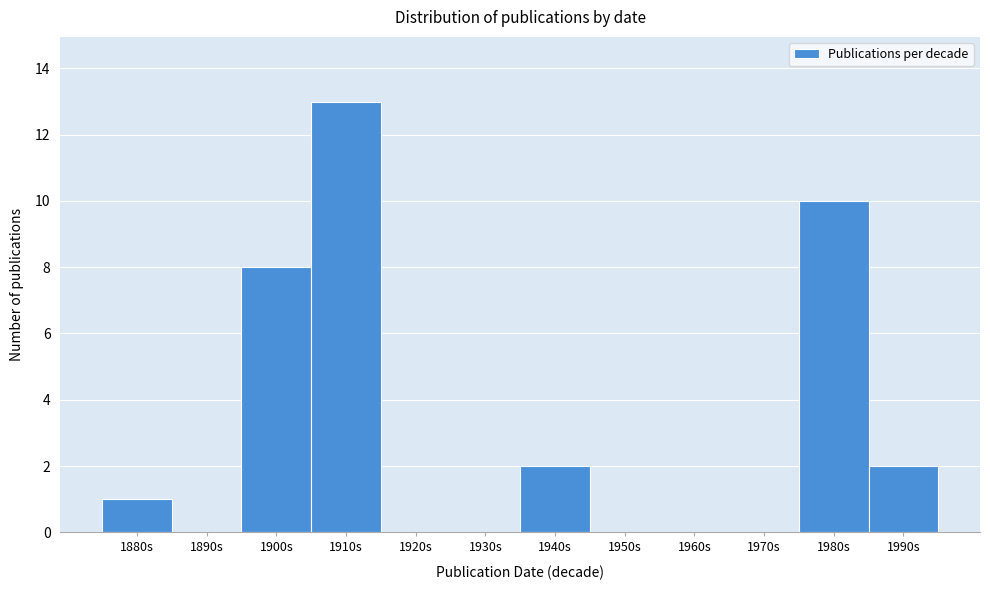

Reading right to left, what are all the values shown in this chart?

1990s=2	1980s=10	1970s=0	1960s=0	1950s=0	1940s=2	1930s=0	1920s=0	1910s=13	1900s=8	1890s=0	1880s=1